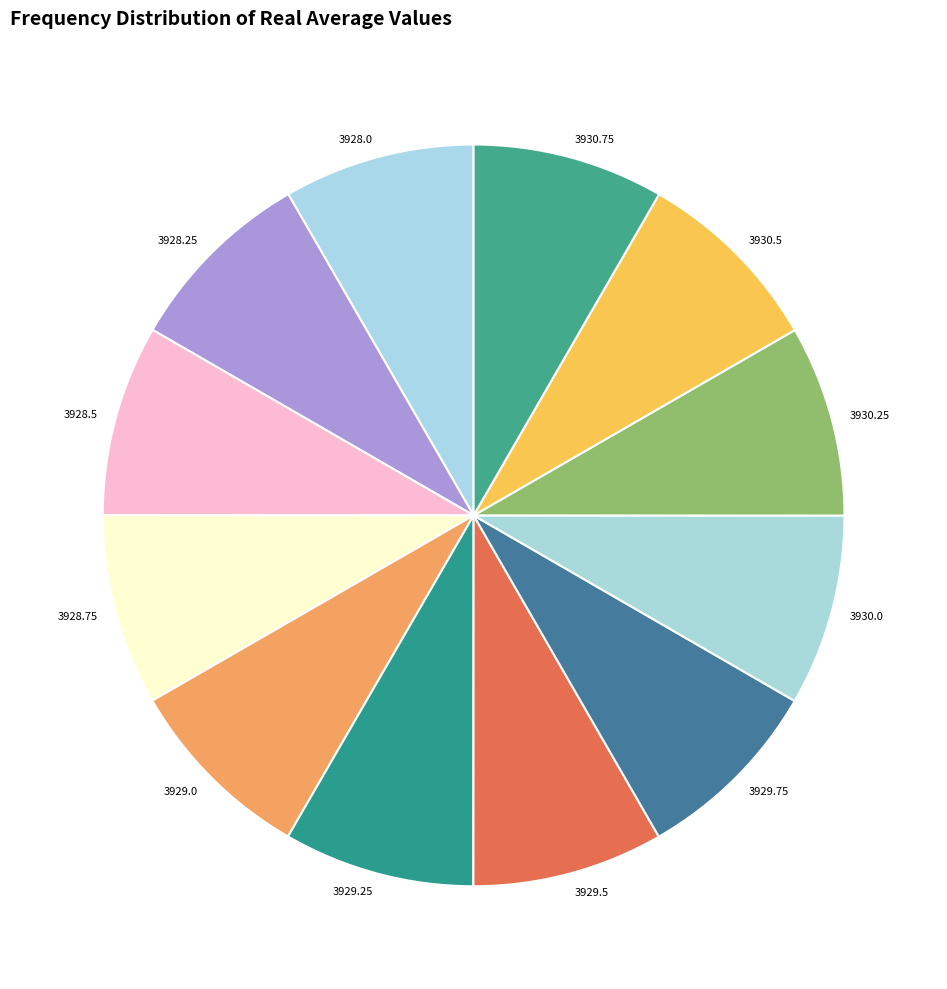

Is there a majority slice in this chart?

No